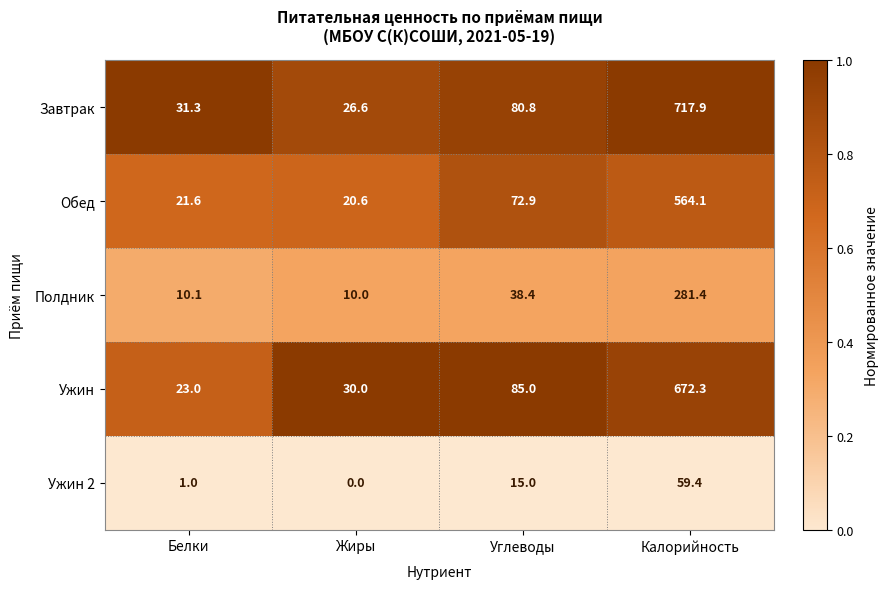

At which label is Ужин closest to 347?

Углеводы